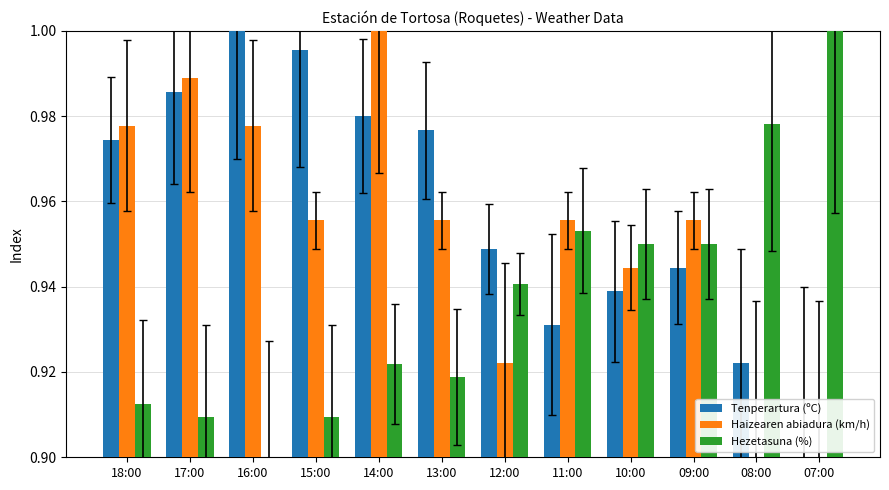

What is the sum of all Haizearen abiadura (km/h) values?

11.4